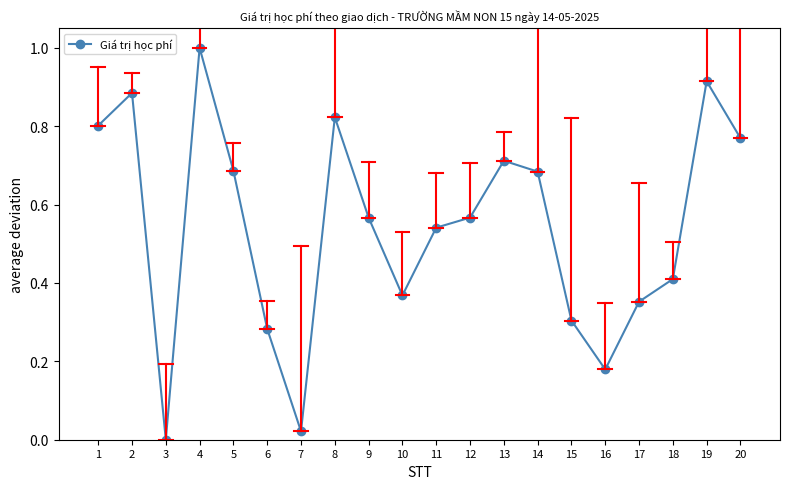

True or false: the data has more than 0 interior local peaks.

True